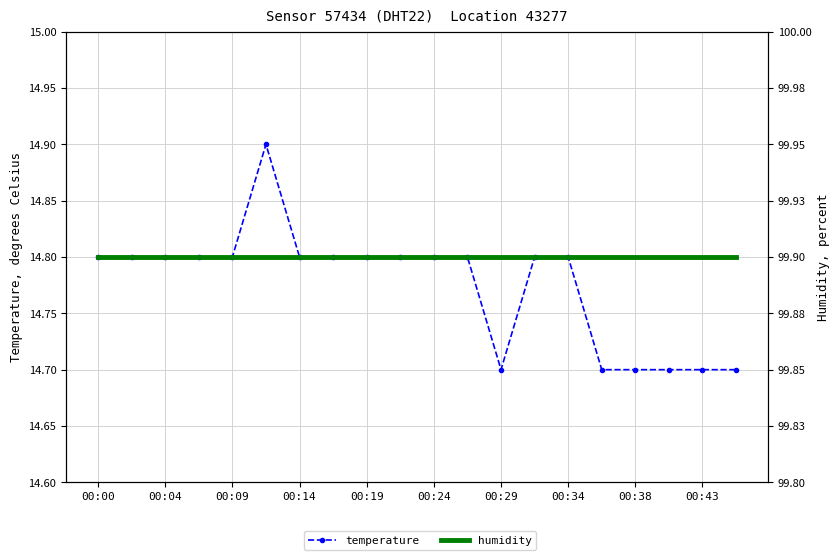

What are all the series names shown in the legend?

temperature, humidity